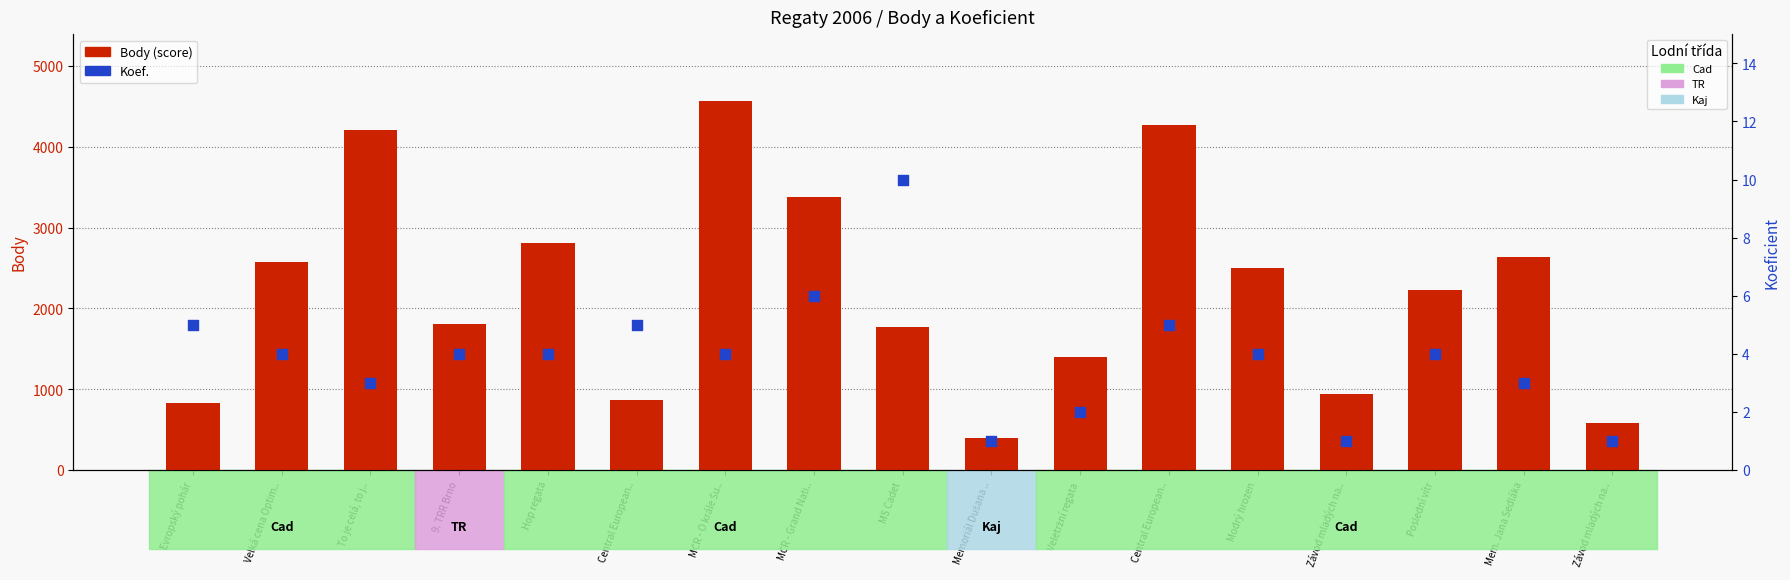

What are all the series names shown in the legend?

Body (score), Koef.